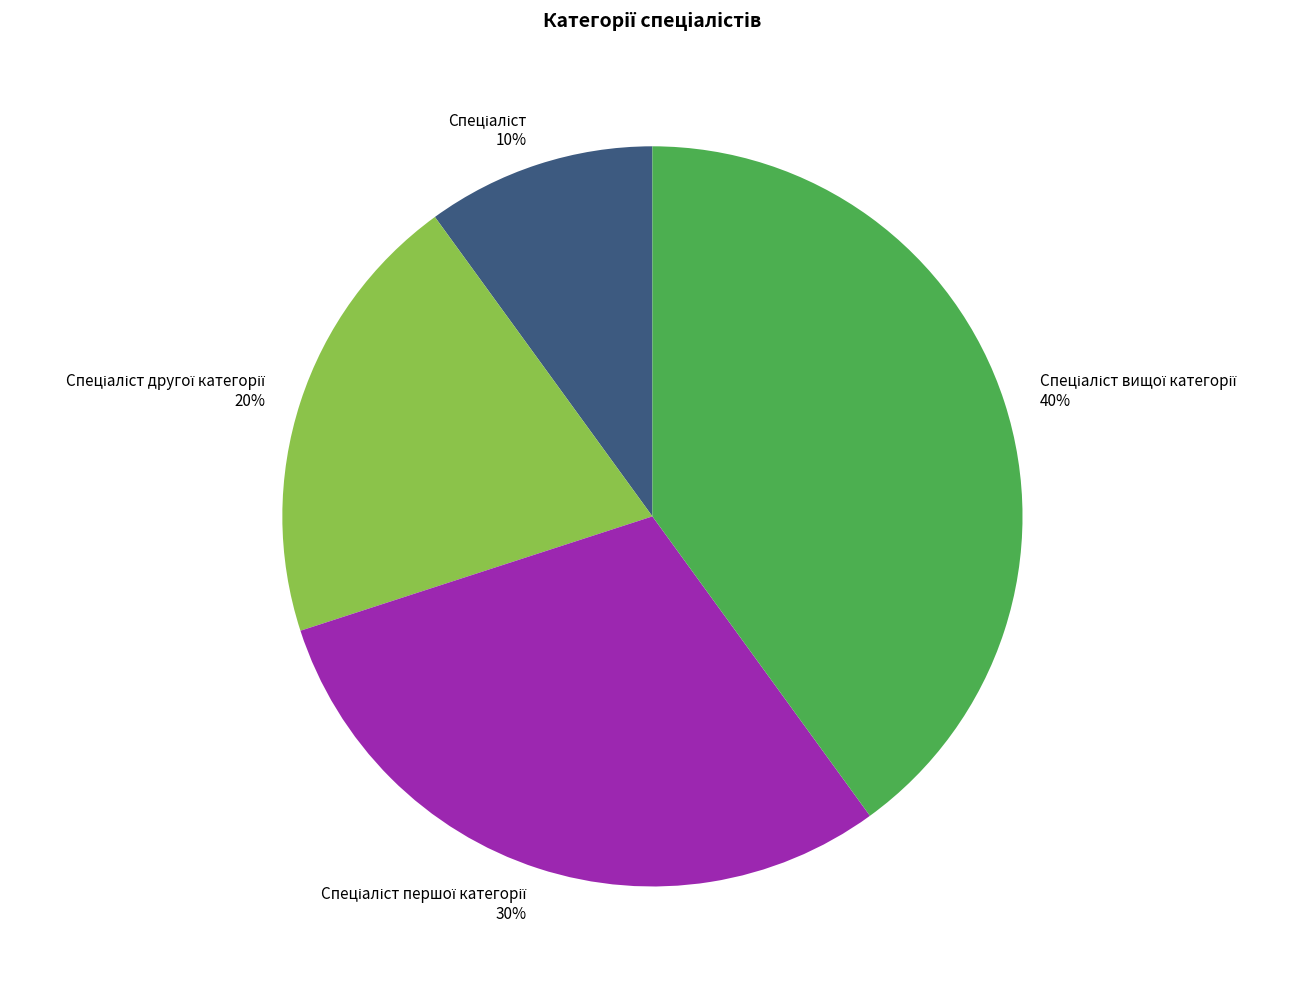

Is there any slice that represents more than half of the pie?

No